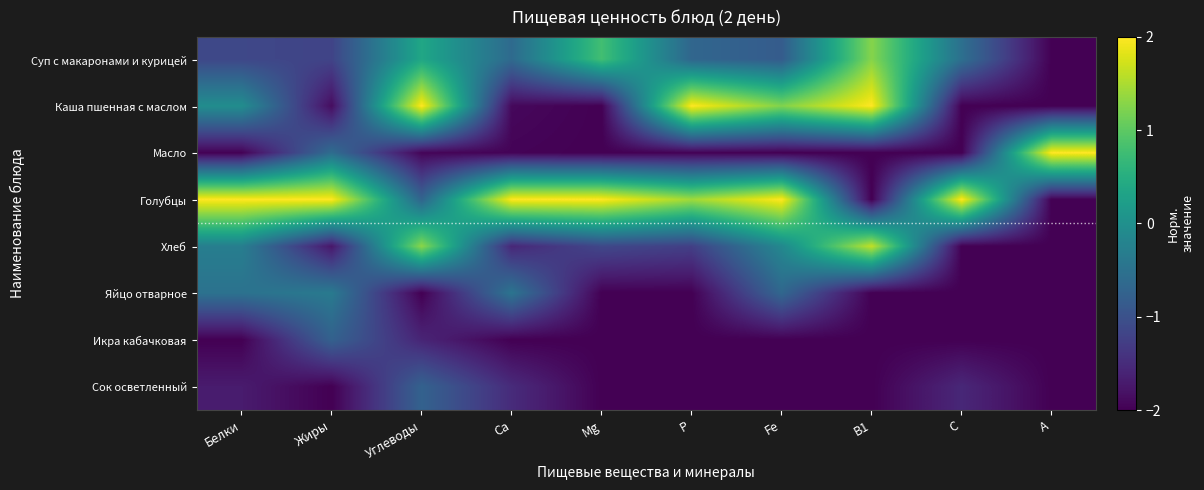

Rank the series at C from lowest to highest value.

Каша пшенная с маслом, Масло, Хлеб, Яйцо отварное, Икра кабачковая, Сок осветленный, Суп с макаронами и курицей, Голубцы